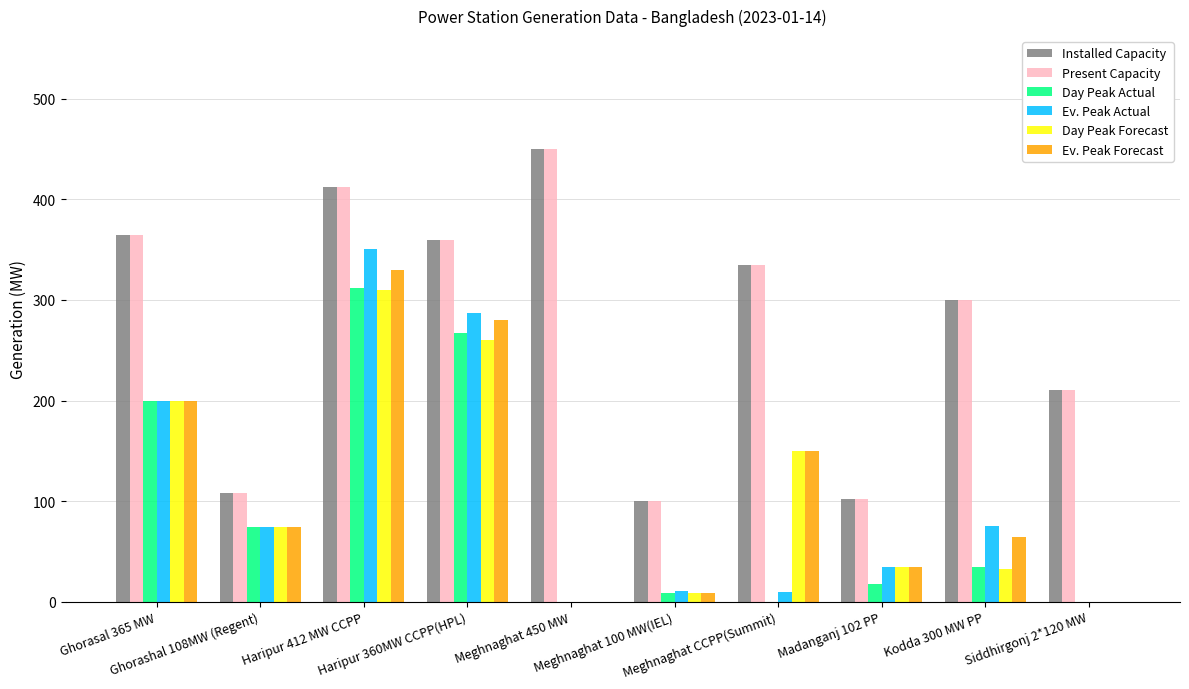

What is the maximum value for Day Peak Actual?

312